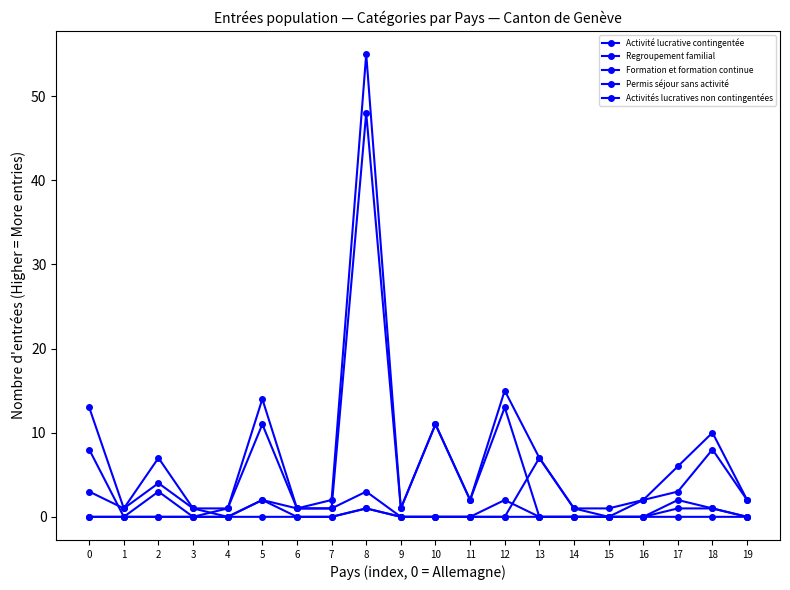

How many data points does each series have?

20